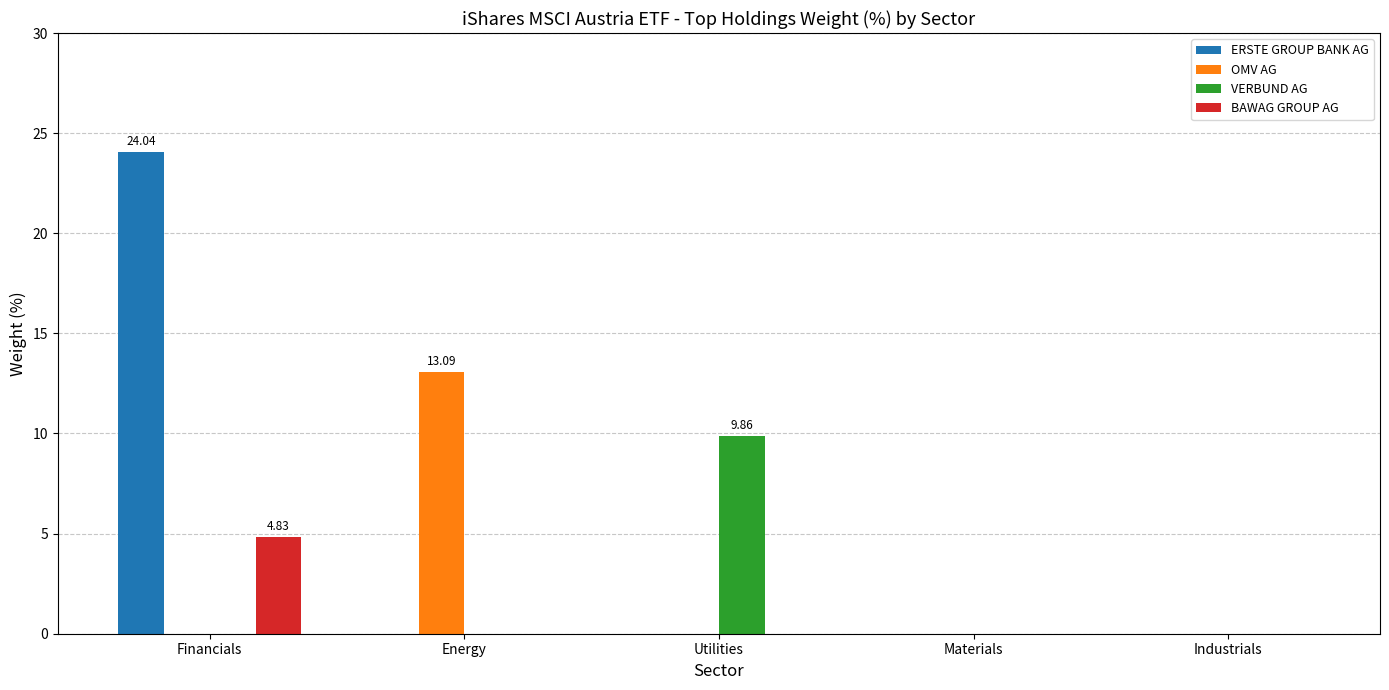

How many groups of bars are there?

5